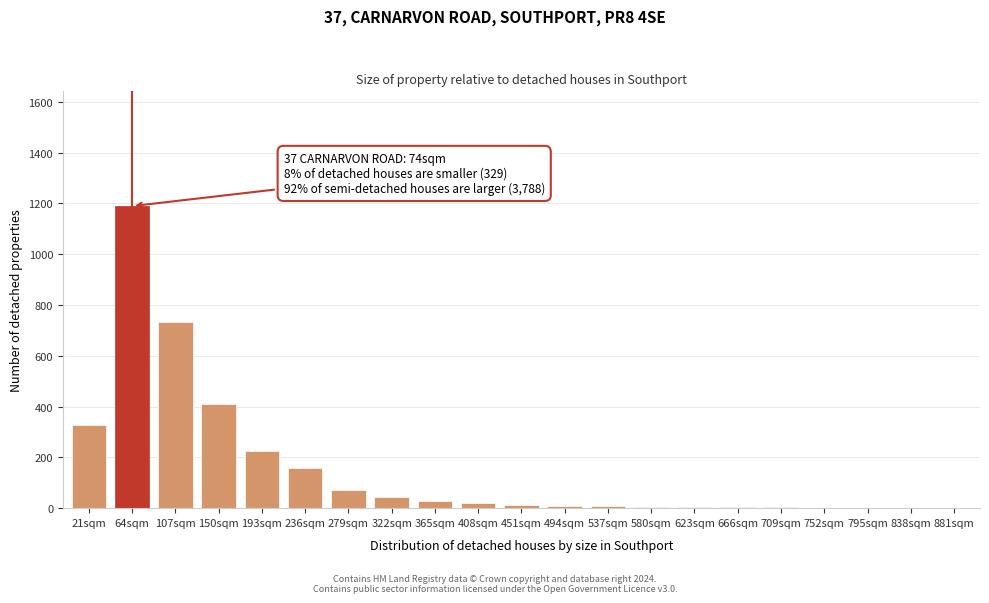

What is the greatest value displayed?

1189